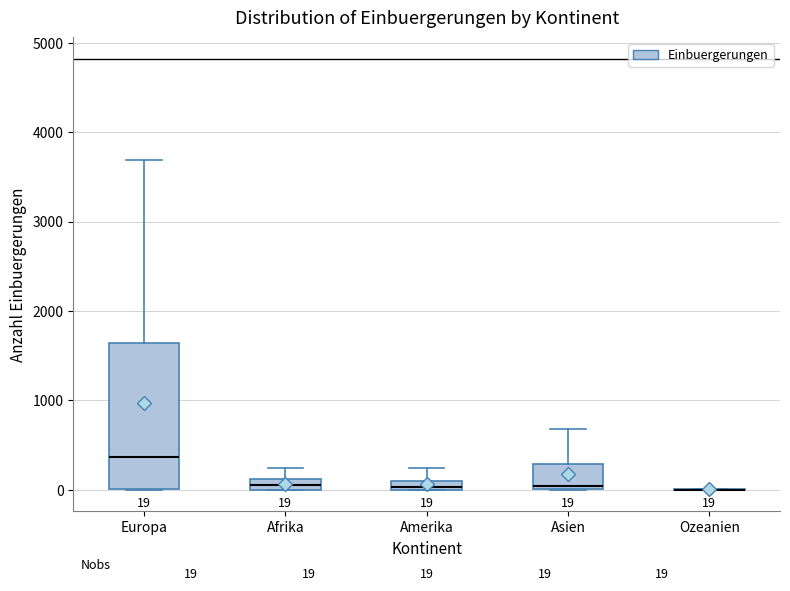

Which box is the tallest, from its lower edge to its upper edge?

Europa